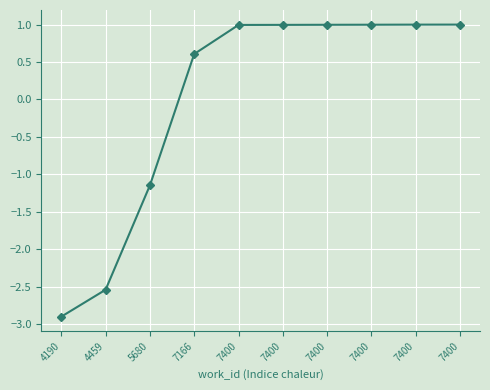

Reading left to right, list all the values displayed in this chart.

4190=-2.9	4459=-2.5	5680=-1.1	7166=0.6	7400=1.0	7400=1.0	7400=1.0	7400=1.0	7400=1.0	7400=1.0